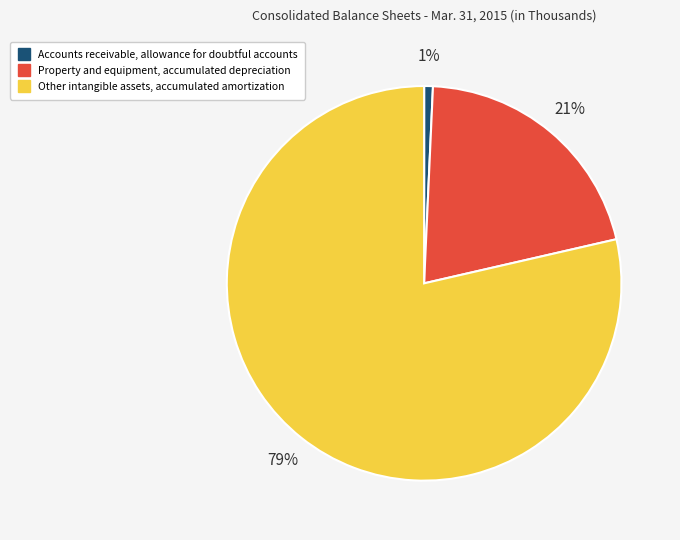

How many segments does this pie chart have?

3